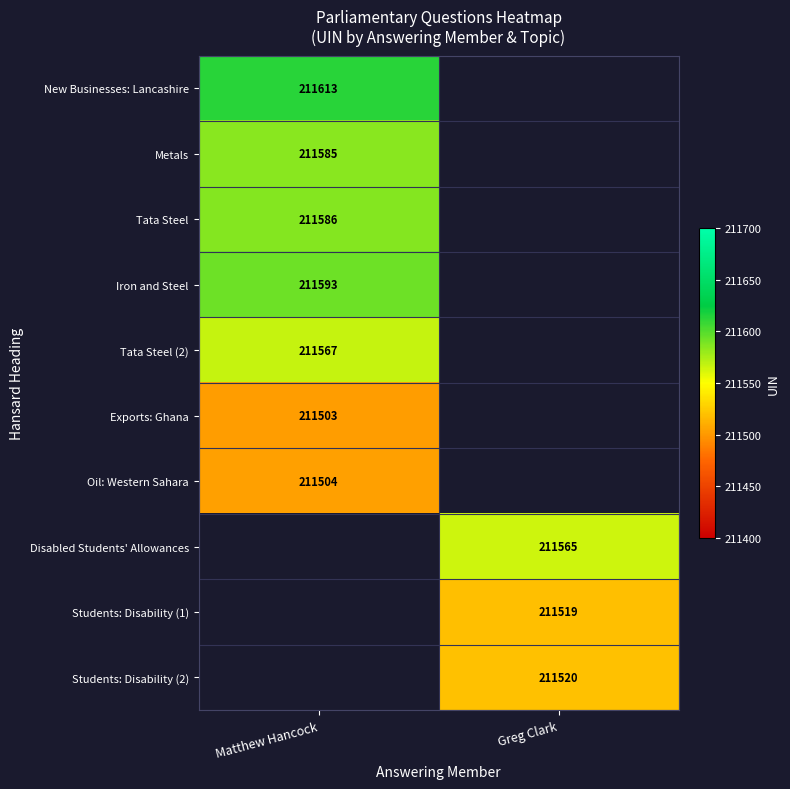

Is it true that Tata Steel equals 327065 at Matthew Hancock?

False